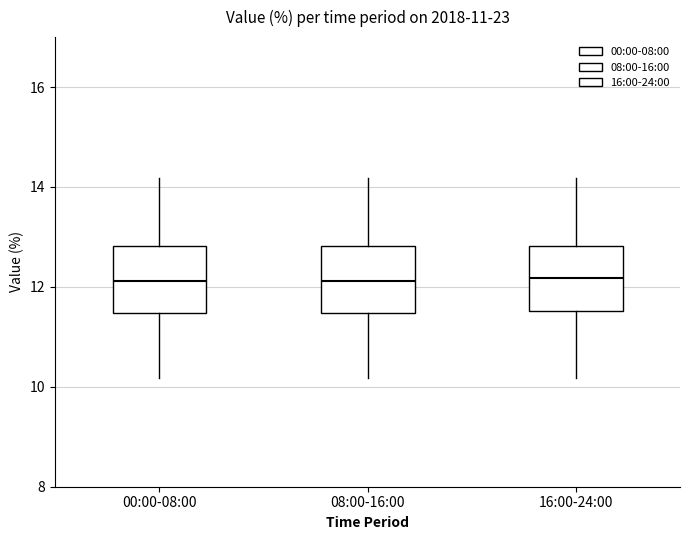

Where does the upper whisker of the box for 08:00-16:00 end on the y-axis? The values are not printed on the chart, so give them approximately, as read against the axis.

14.2